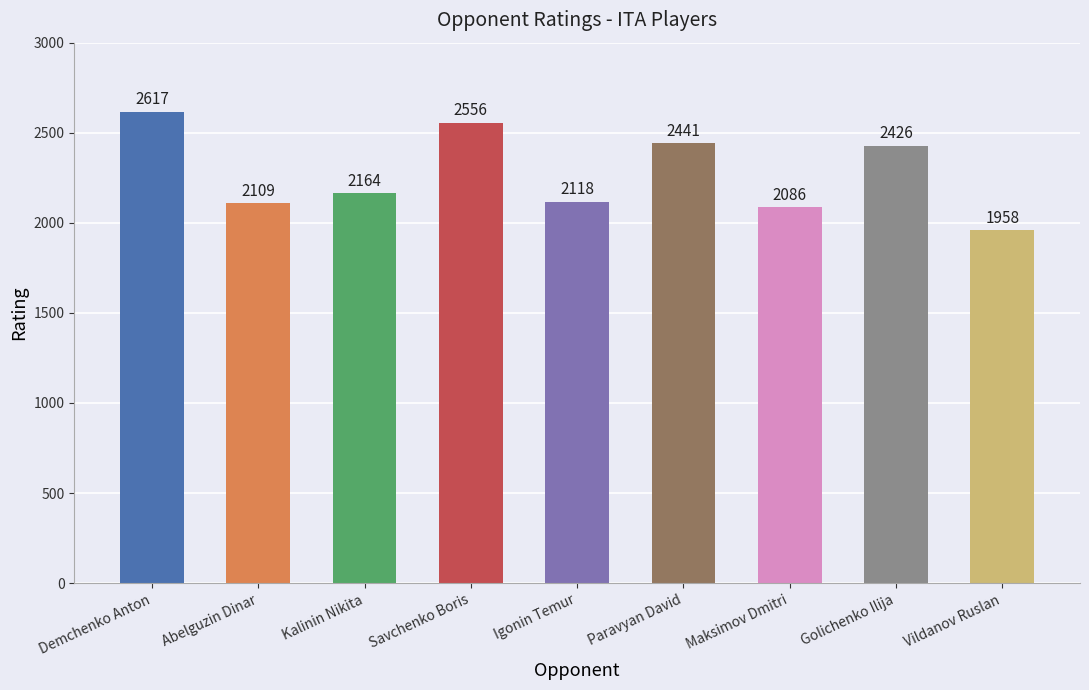

How many values are below 2164?

4